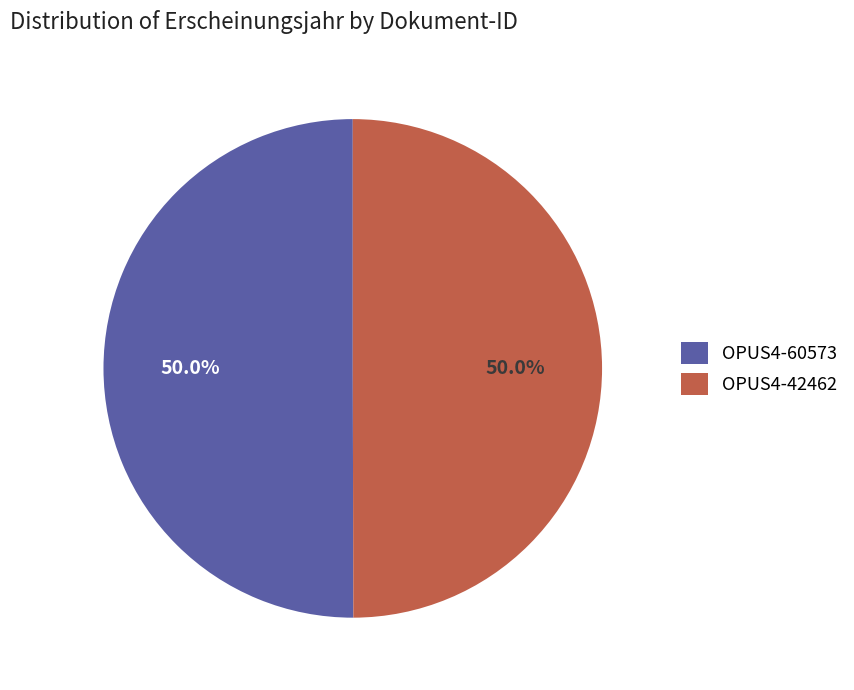

Combined, what portion of the pie is OPUS4-42462 and OPUS4-60573?

100.0%